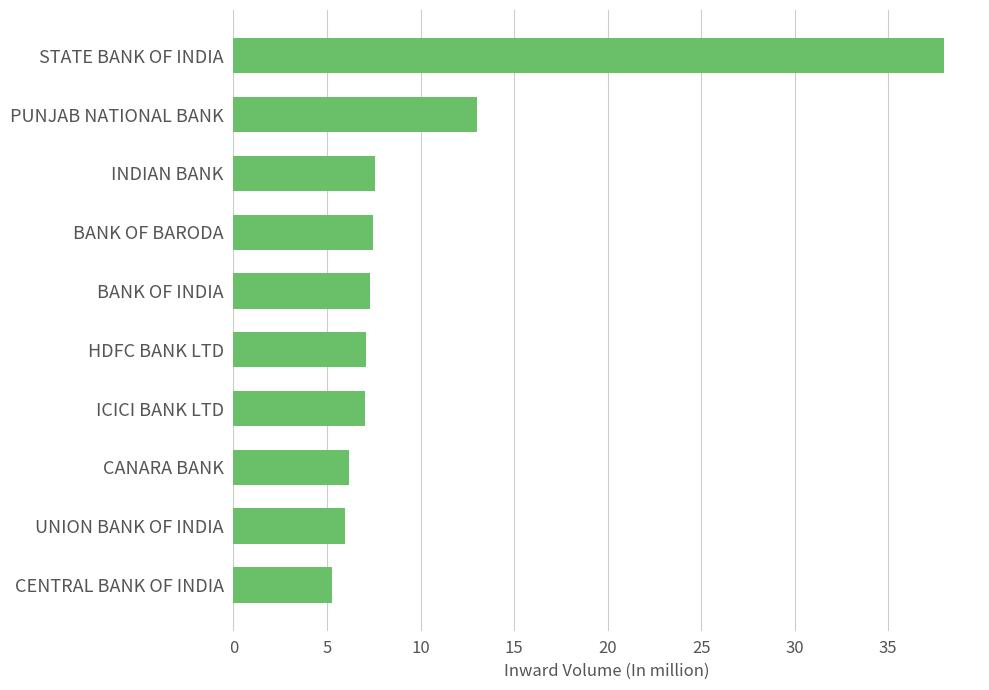

How many series are shown in this chart?

1